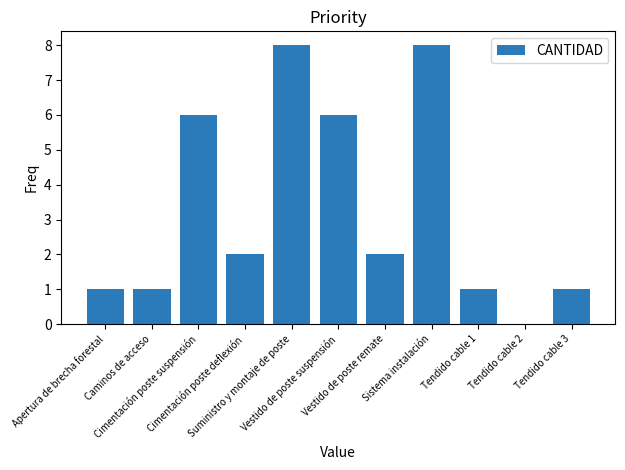

Reading left to right, what are all the values shown in this chart?

1	1	6	2	8	6	2	8	1	0	1